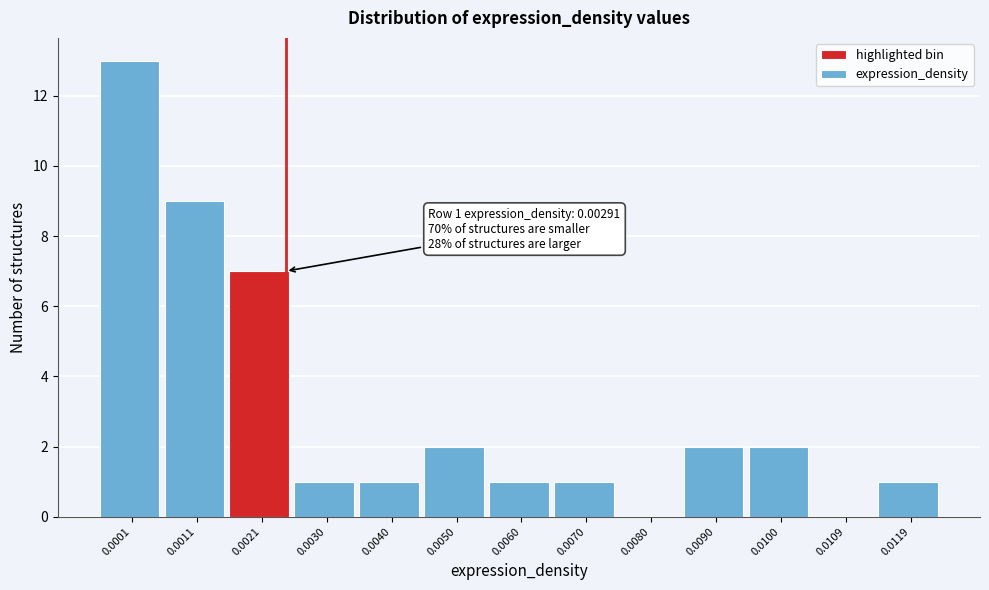

Reading left to right, transcribe all the data shown in this chart.

0.0001=13	0.0011=9	0.0021=7	0.0030=1	0.0040=1	0.0050=2	0.0060=1	0.0070=1	0.0080=0	0.0090=2	0.0100=2	0.0109=0	0.0119=1